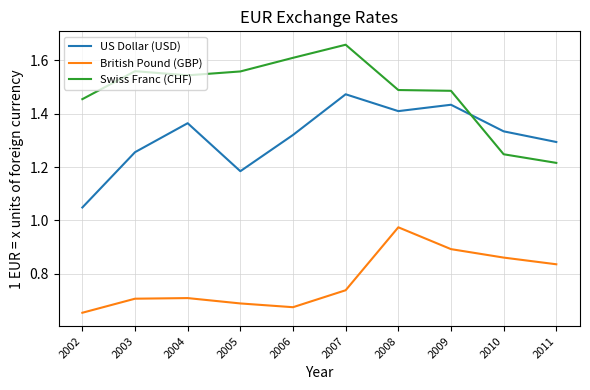

Rank the series by their average value, from highest to lowest.

Swiss Franc (CHF), US Dollar (USD), British Pound (GBP)